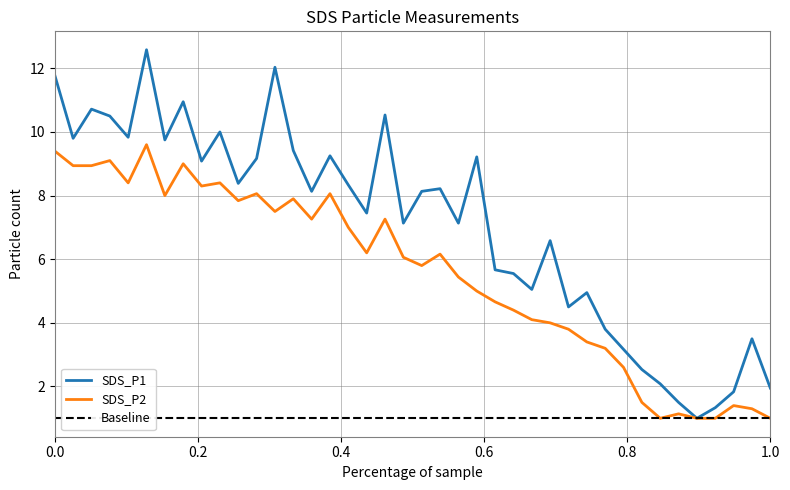

True or false: SDS_P1 and SDS_P2 intersect in this chart.

False